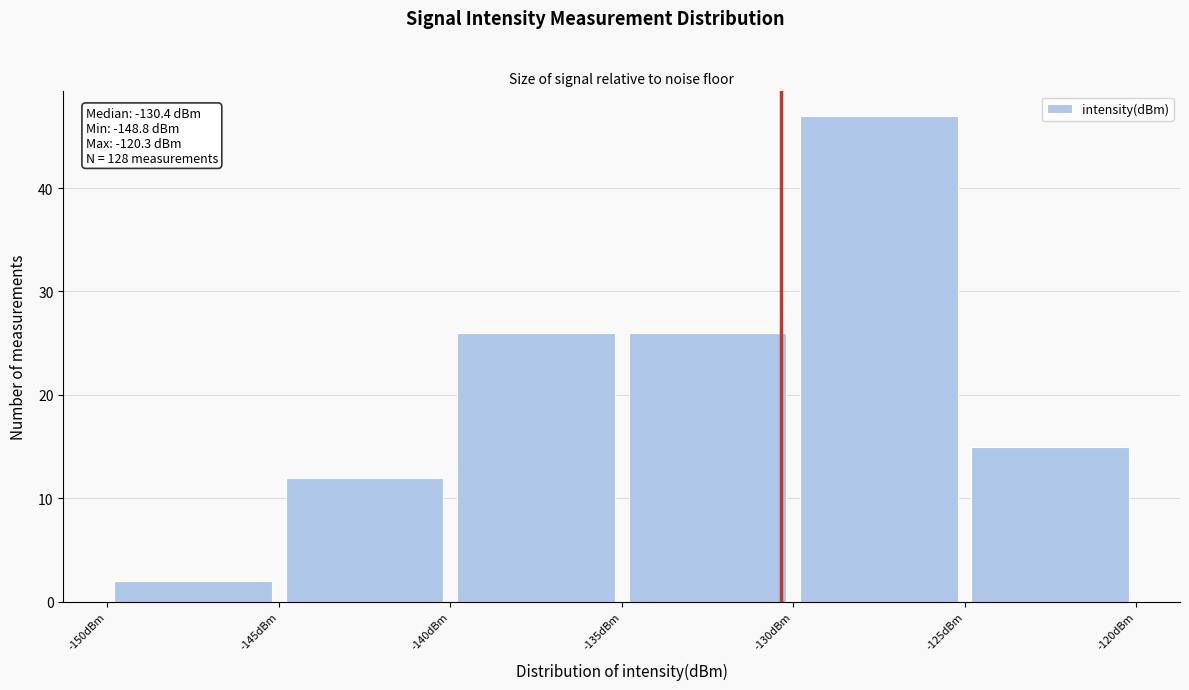

Over which range of the x-axis is the bar tallest?

-130 to -125